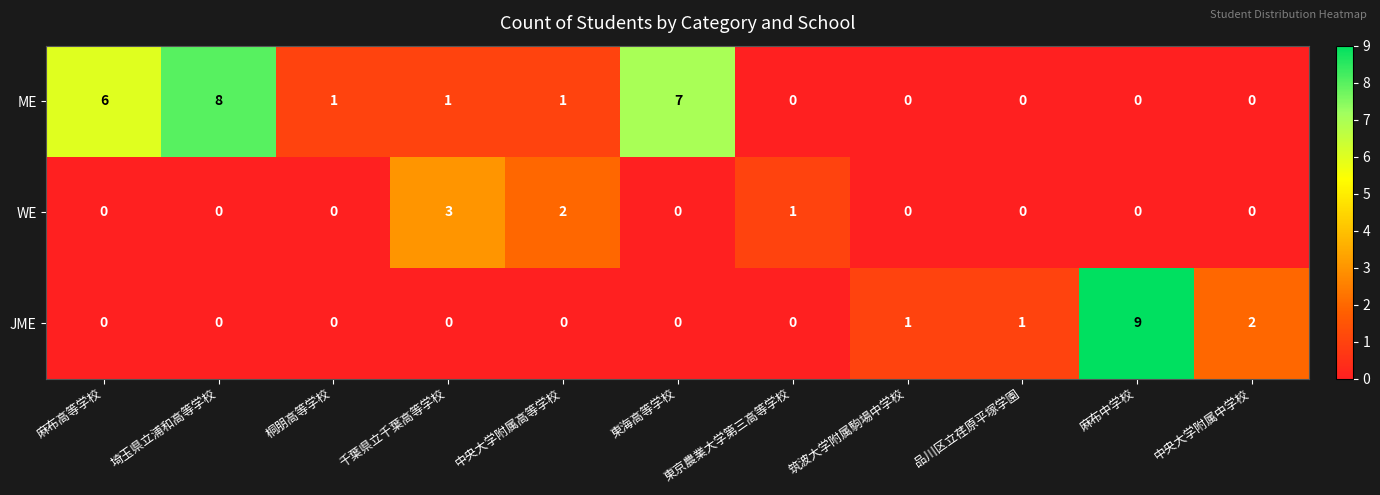

What is the sum of all ME values?

24